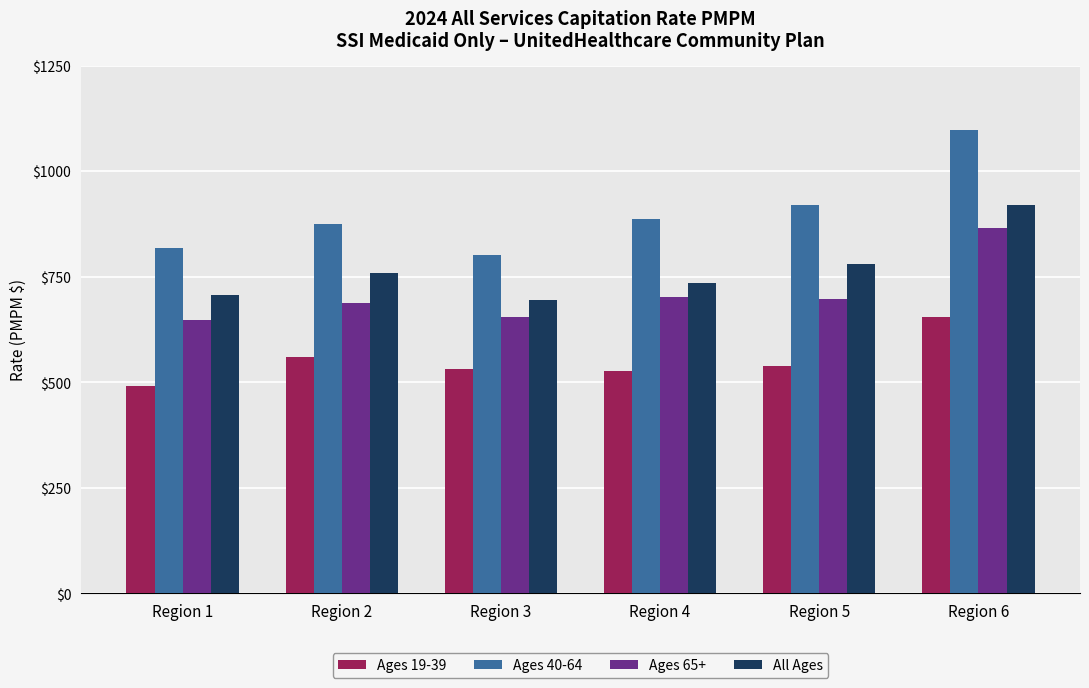

What is the difference between the Ages 65+ values at Region 2 and Region 3?

33.5